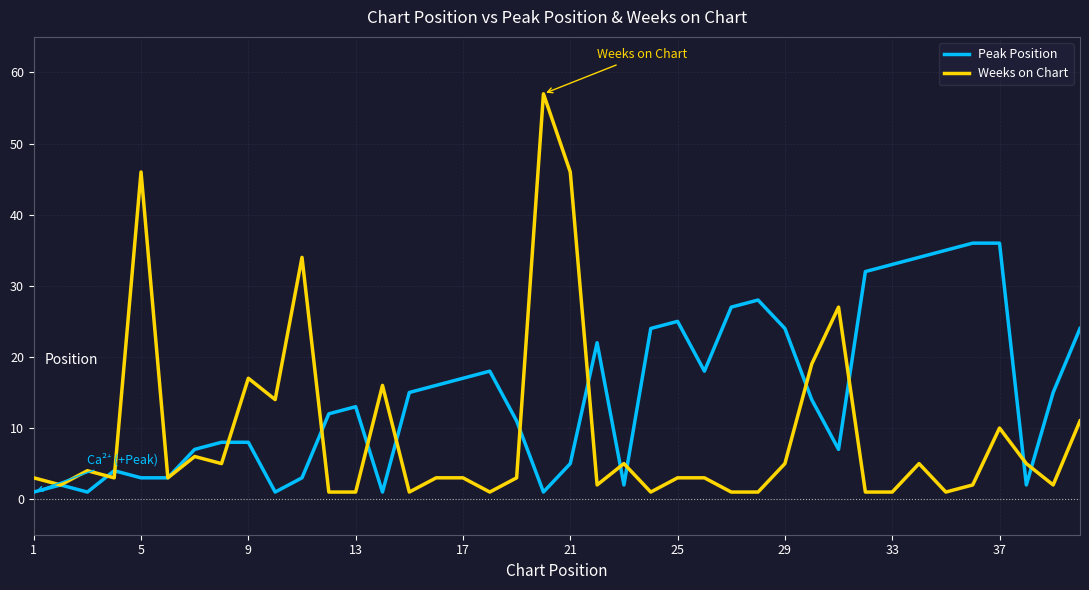

Rank the series by their average value, from highest to lowest.

Peak Position, Weeks on Chart